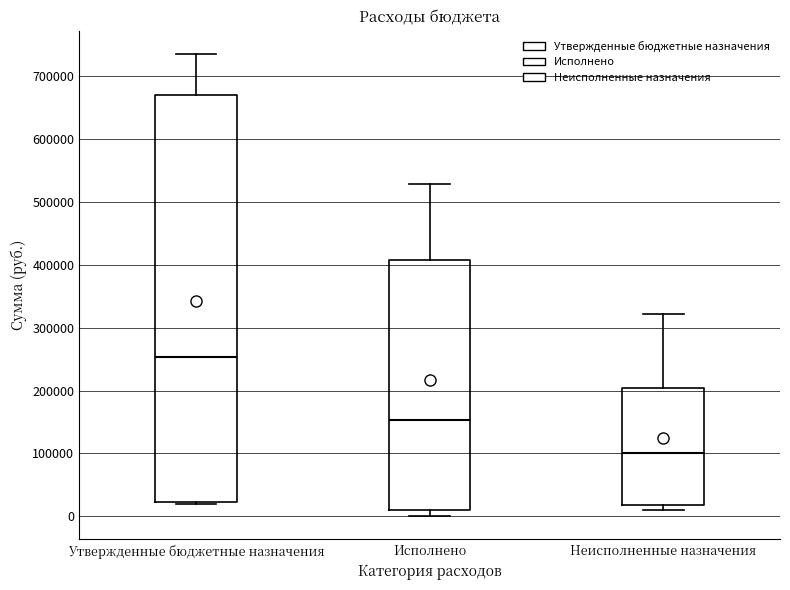

Which box's median line is the highest?

Утвержденные бюджетные назначения